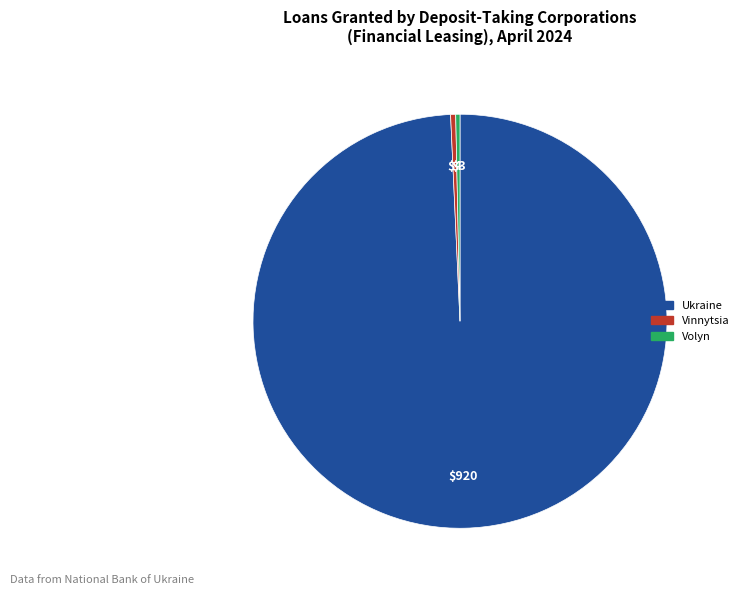

Is there any slice that represents more than half of the pie?

Yes